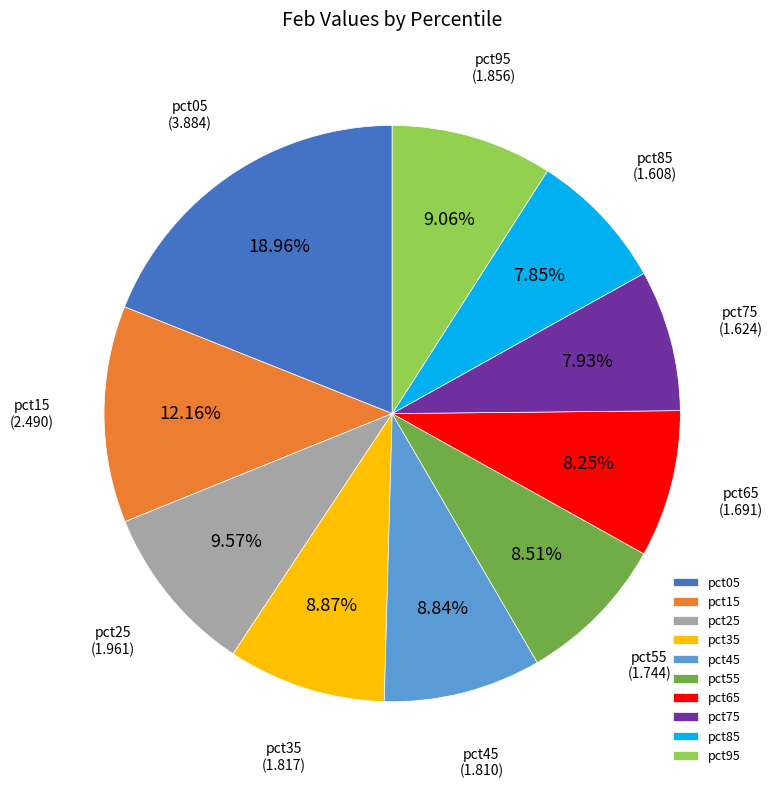

How many slices are in this pie chart?

10